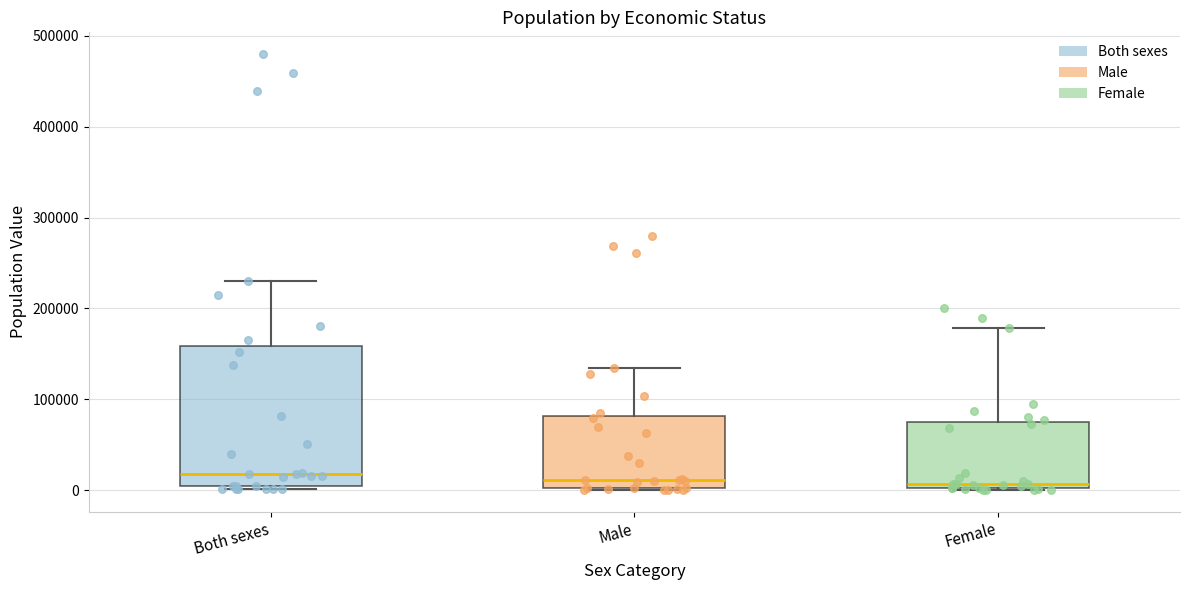

Reading left to right, read every box against the y-axis: the position of its median line, the range the box covers, and the ends of its whiskers. The values are not printed on the chart, so give them approximately, as read against the axis.

Both sexes: median 20000, box 0 to 160000, whiskers 0 (just below the box's lower edge) to 230000
Male: median 10000, box 0 to 80000, whiskers 0 to 140000
Female: median 10000, box 0 to 80000, whiskers 0 to 180000